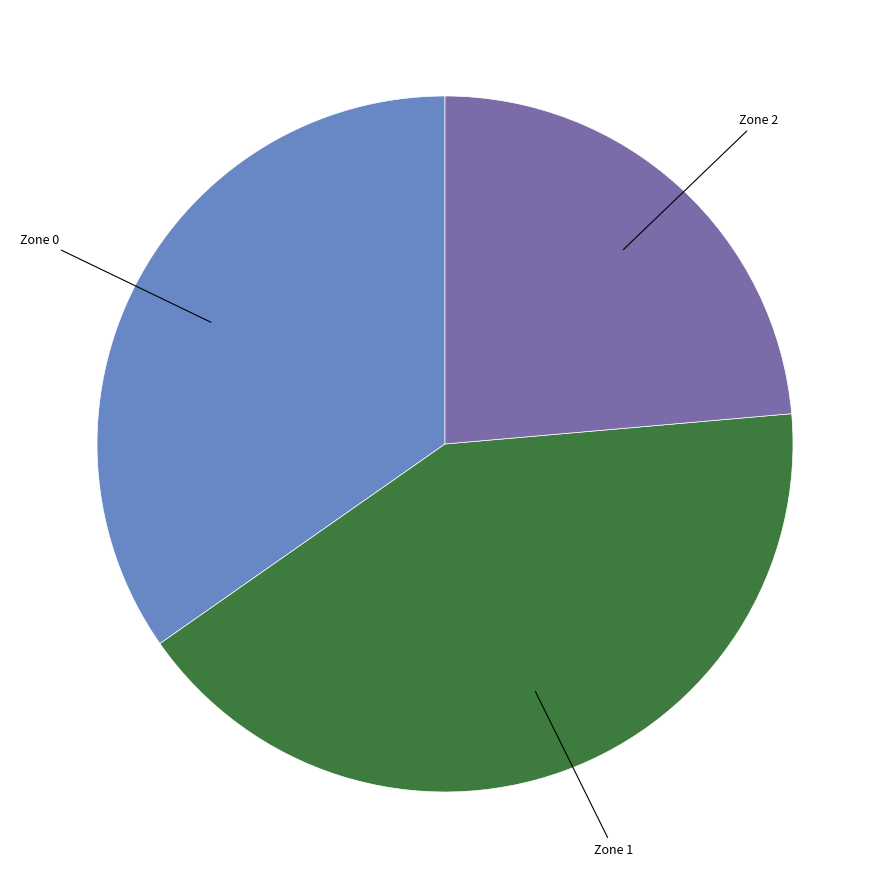

Is there a majority slice in this chart?

No